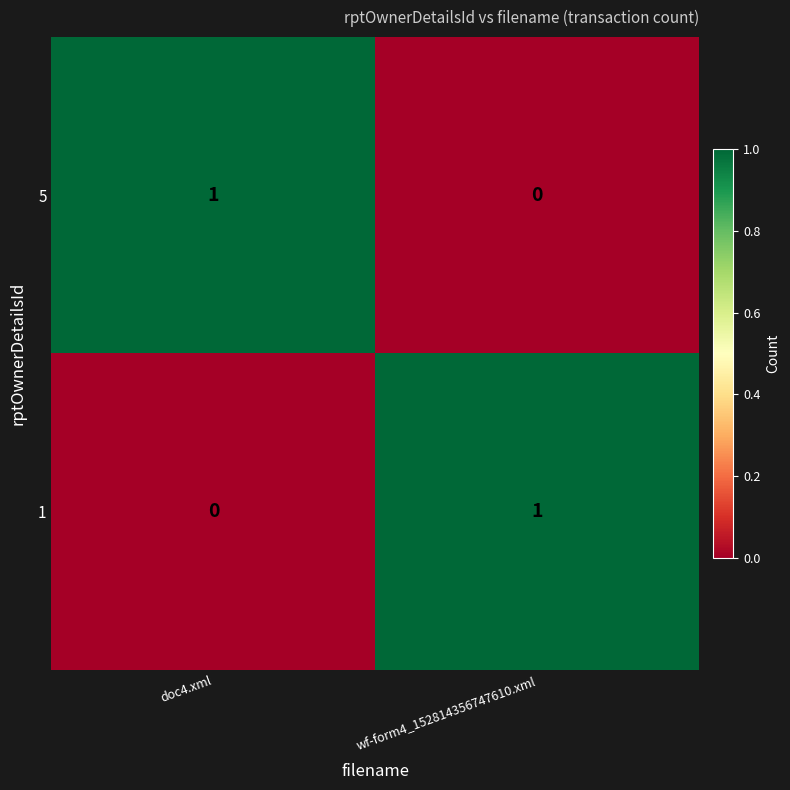

What is the total value across all series at doc4.xml?

1